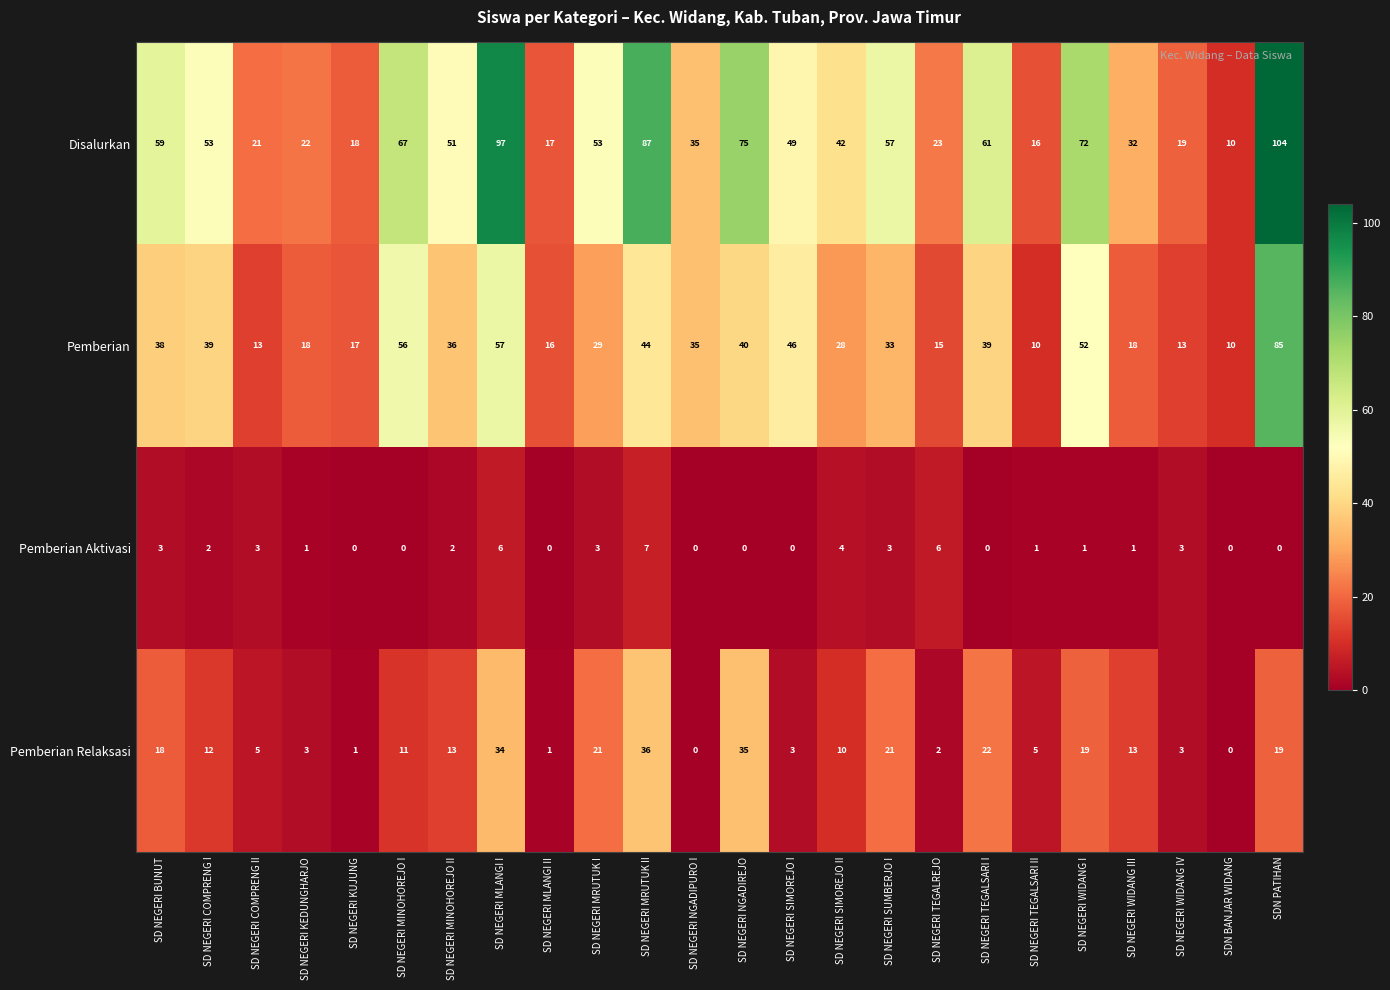

What is the difference between the highest and lowest values at SD NEGERI MRUTUK II?

80